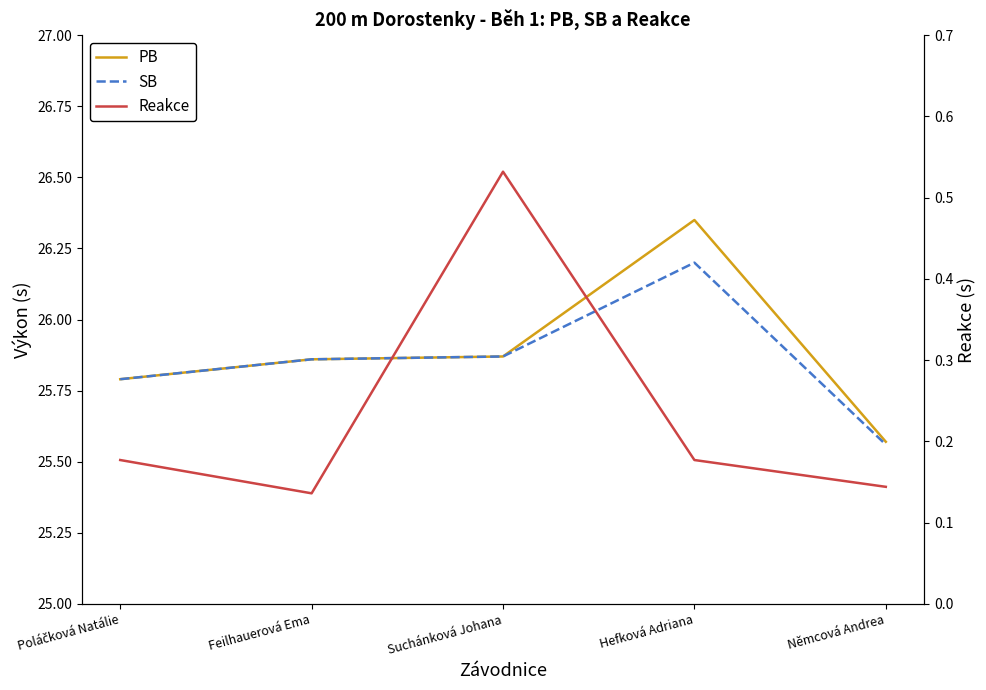

What are all the series names shown in the legend?

PB, SB, Reakce